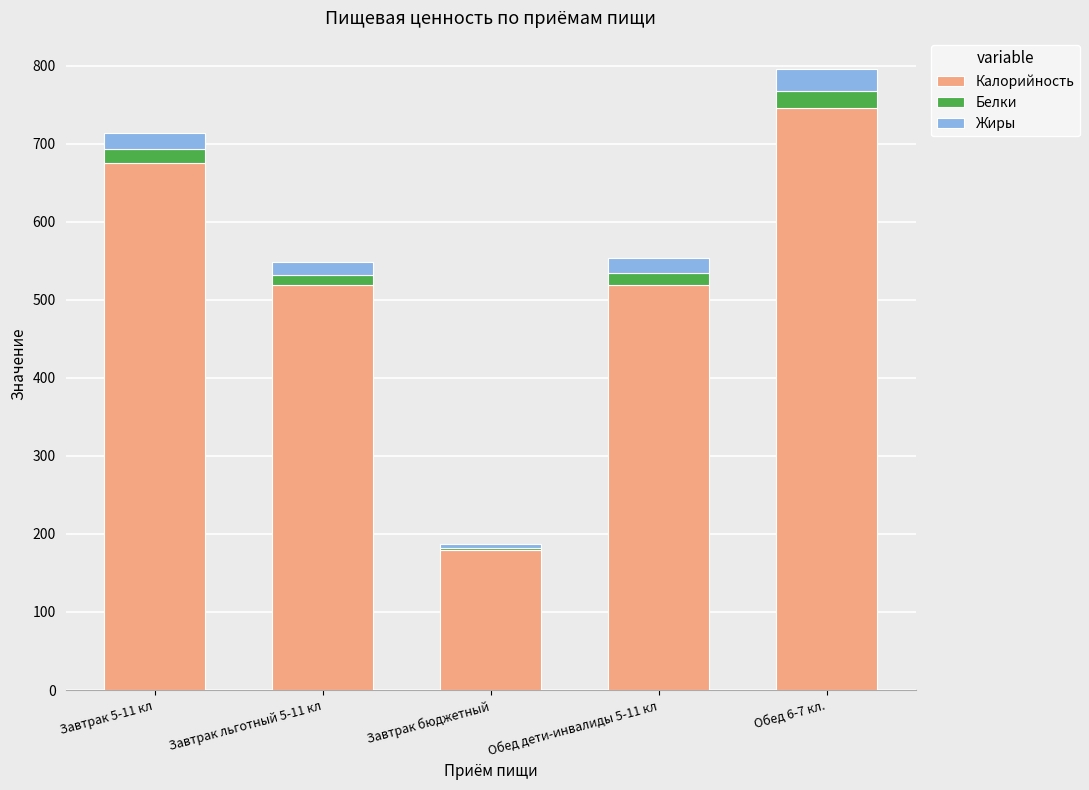

What is the total value across all series at Завтрак 5-11 кл?

714.5